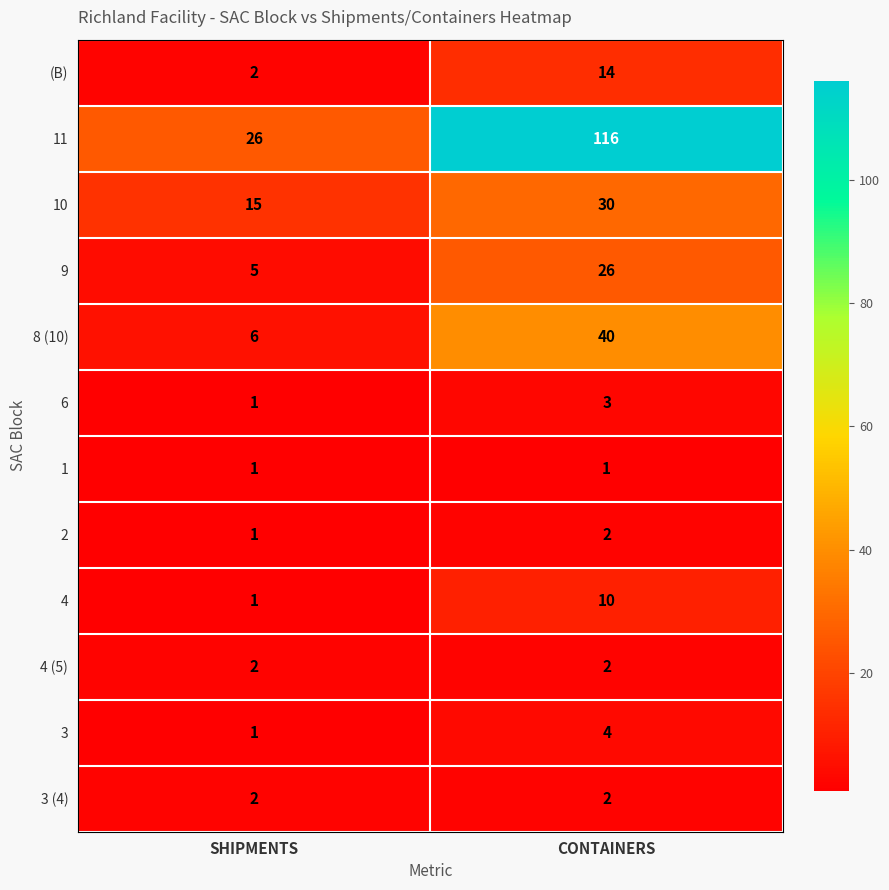

Reading right to left, what are all the values shown in this chart?

(B): CONTAINERS=14	SHIPMENTS=2
11: CONTAINERS=116	SHIPMENTS=26
10: CONTAINERS=30	SHIPMENTS=15
9: CONTAINERS=26	SHIPMENTS=5
8 (10): CONTAINERS=40	SHIPMENTS=6
6: CONTAINERS=3	SHIPMENTS=1
1: CONTAINERS=1	SHIPMENTS=1
2: CONTAINERS=2	SHIPMENTS=1
4: CONTAINERS=10	SHIPMENTS=1
4 (5): CONTAINERS=2	SHIPMENTS=2
3: CONTAINERS=4	SHIPMENTS=1
3 (4): CONTAINERS=2	SHIPMENTS=2